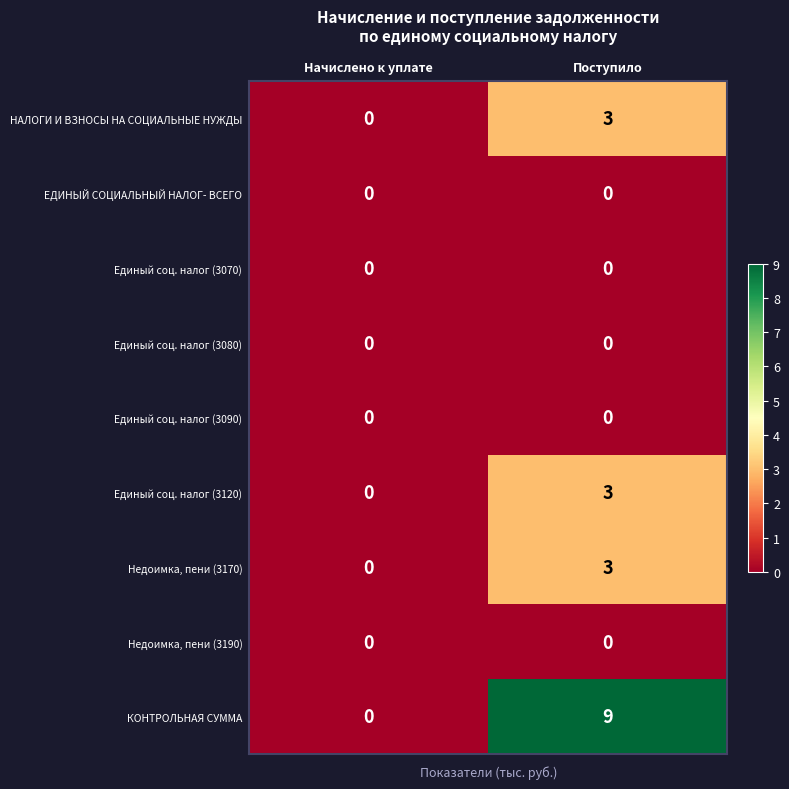

At which category does the chart reach its peak across all series?

Поступило